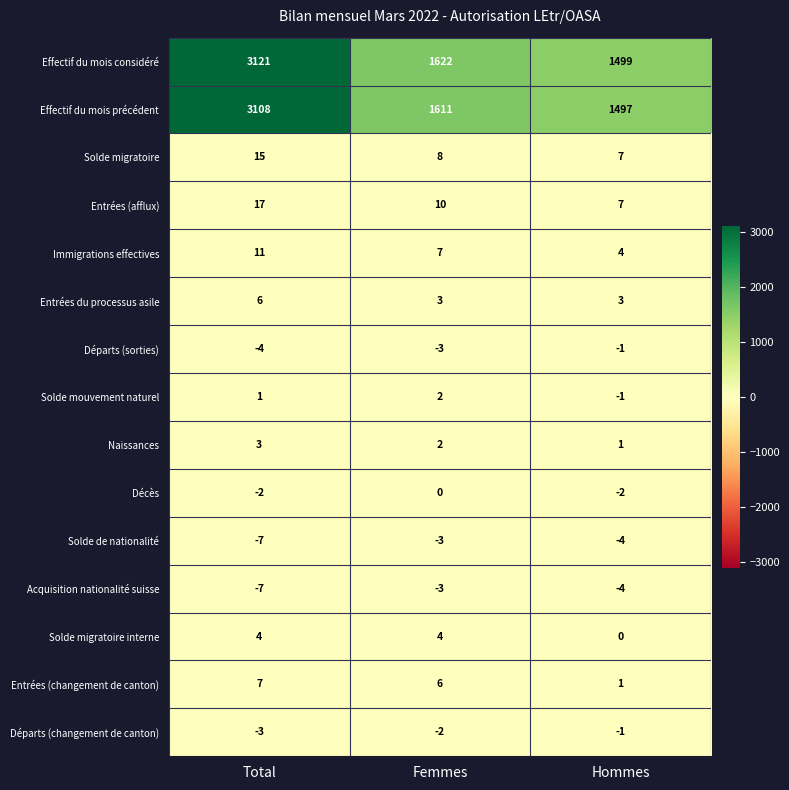

What is the difference between the maximum and minimum values in the Solde migratoire series?

8